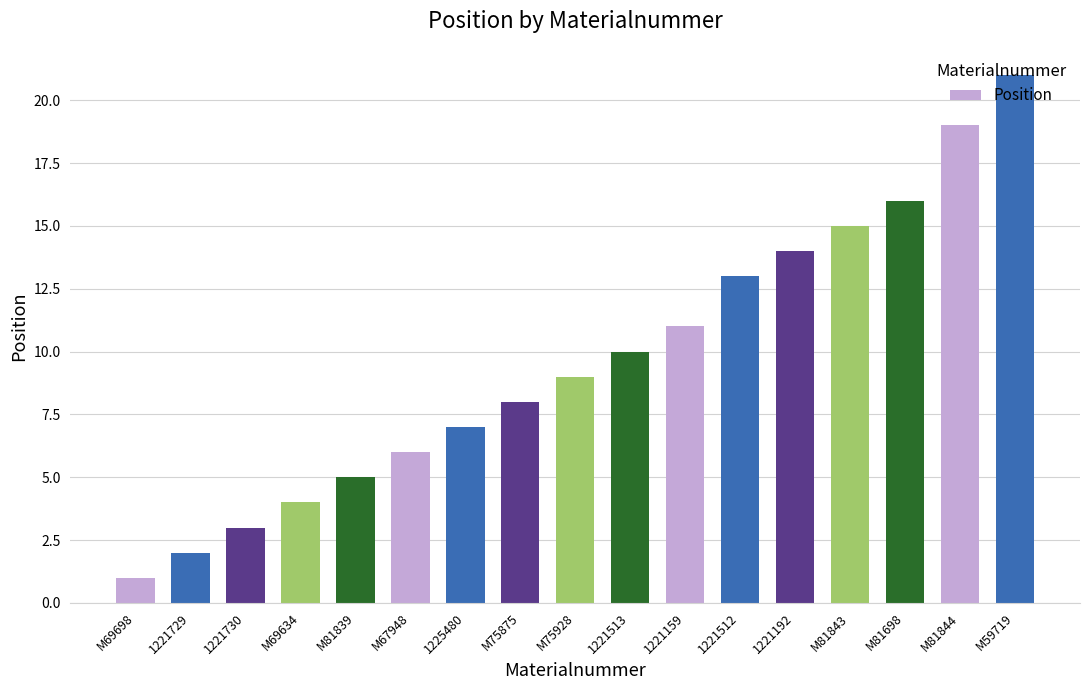

Between 1221192 and M59719, which is larger?

M59719